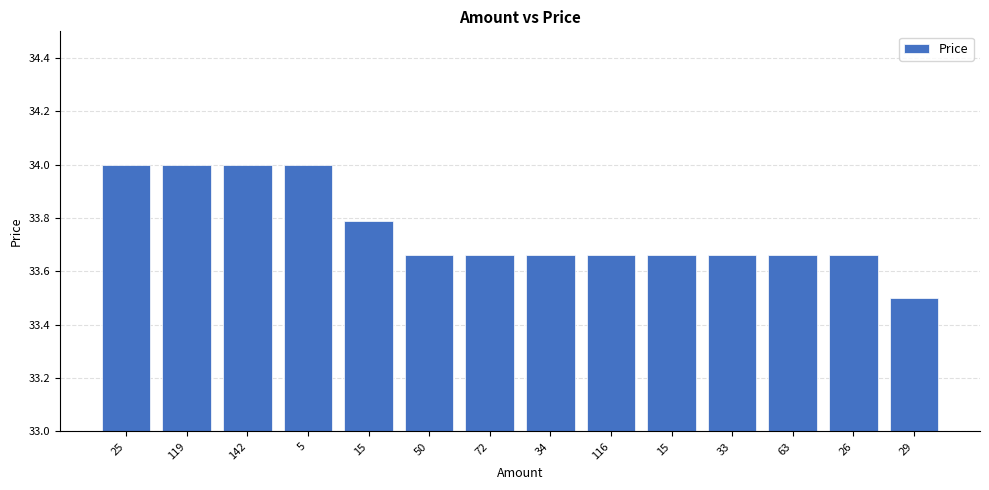

How many series are shown in this chart?

1